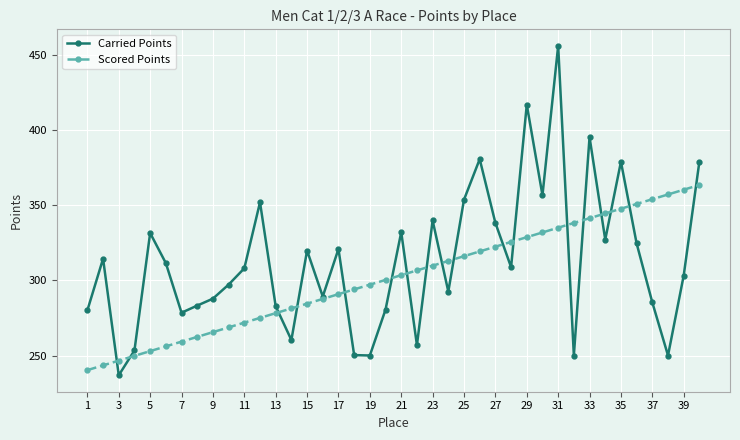

What is the smallest value displayed?

236.8